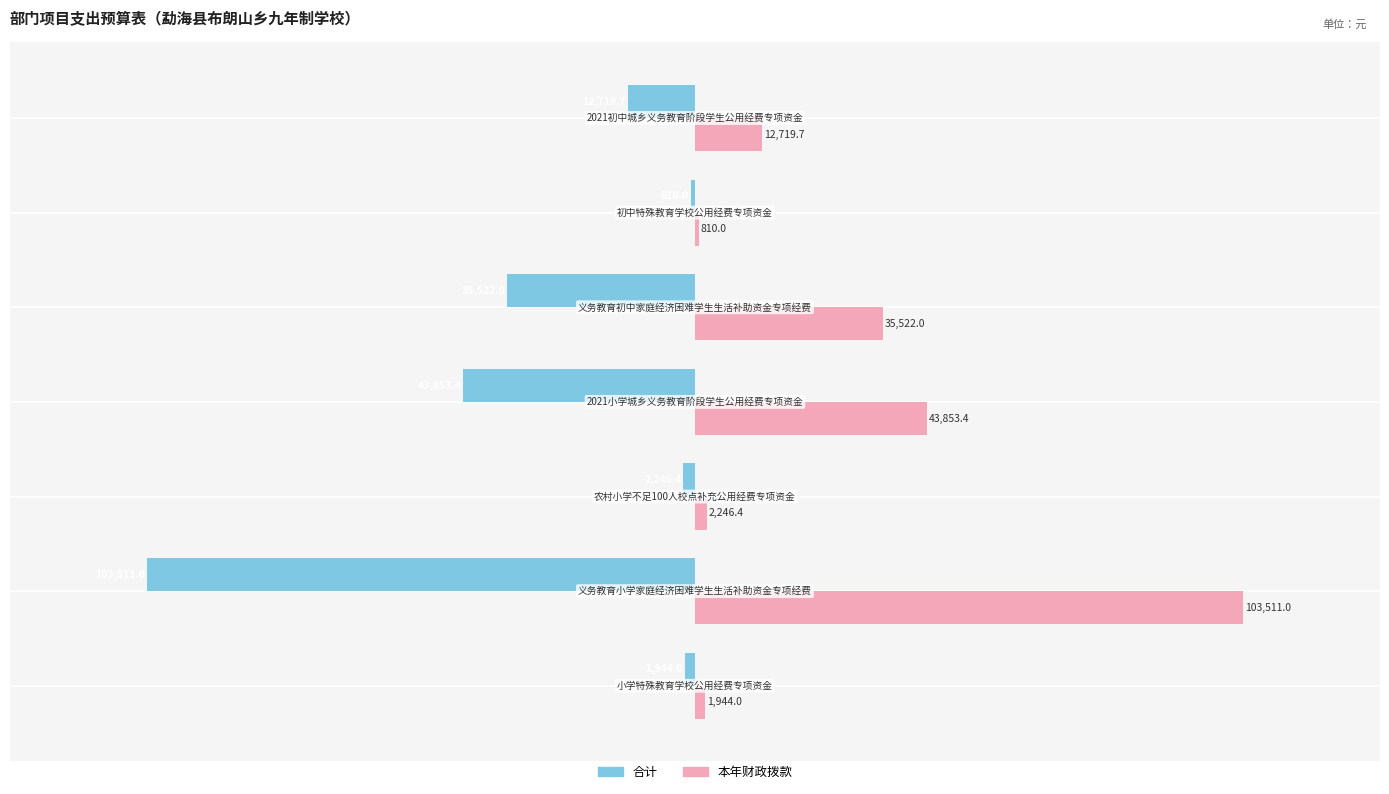

Rank the series by their maximum value, from lowest to highest.

合计, 本年财政拨款